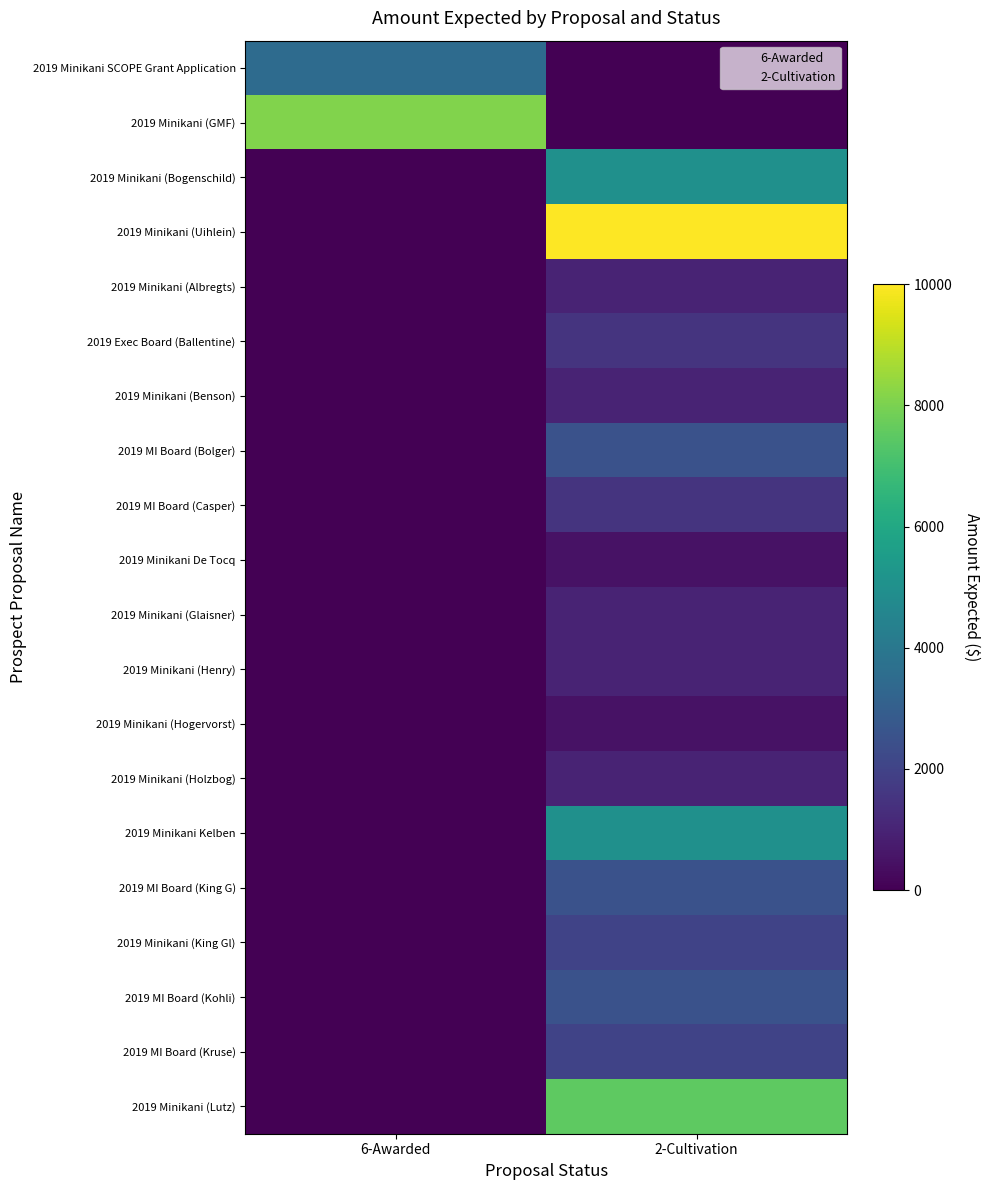

Which has a higher value, 6-Awarded or 2-Cultivation?

6-Awarded